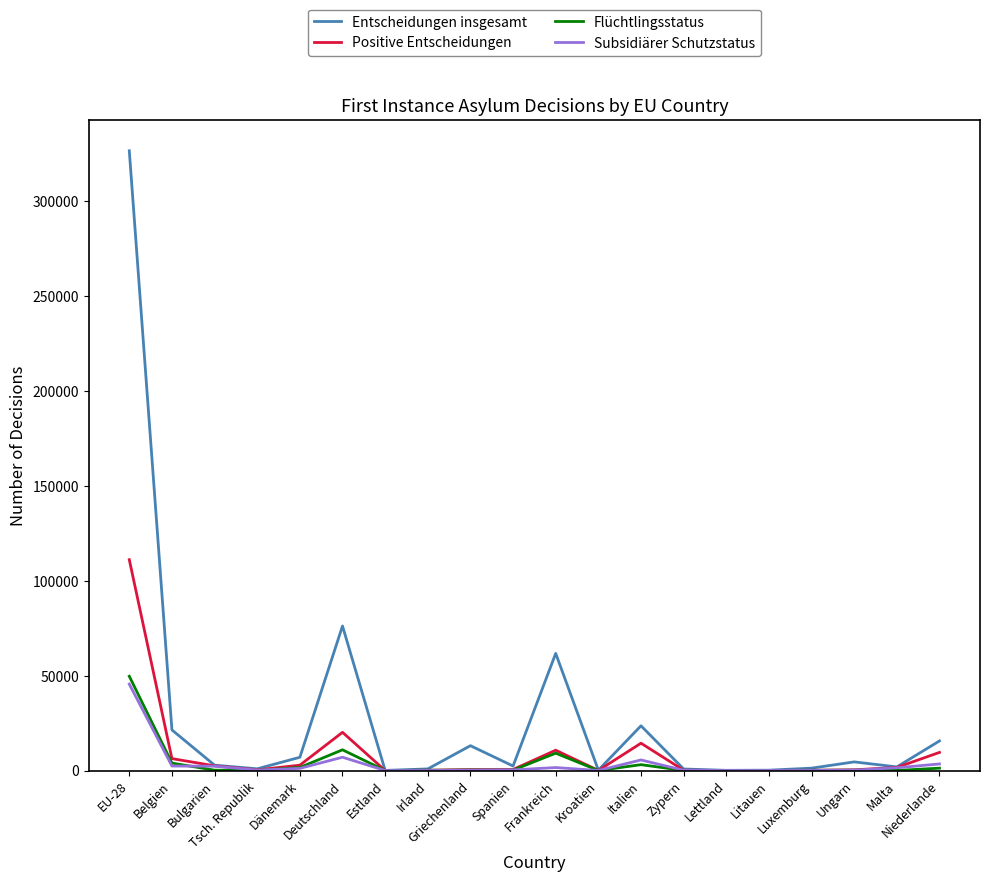

Which series has the largest total across all categories?

Entscheidungen insgesamt